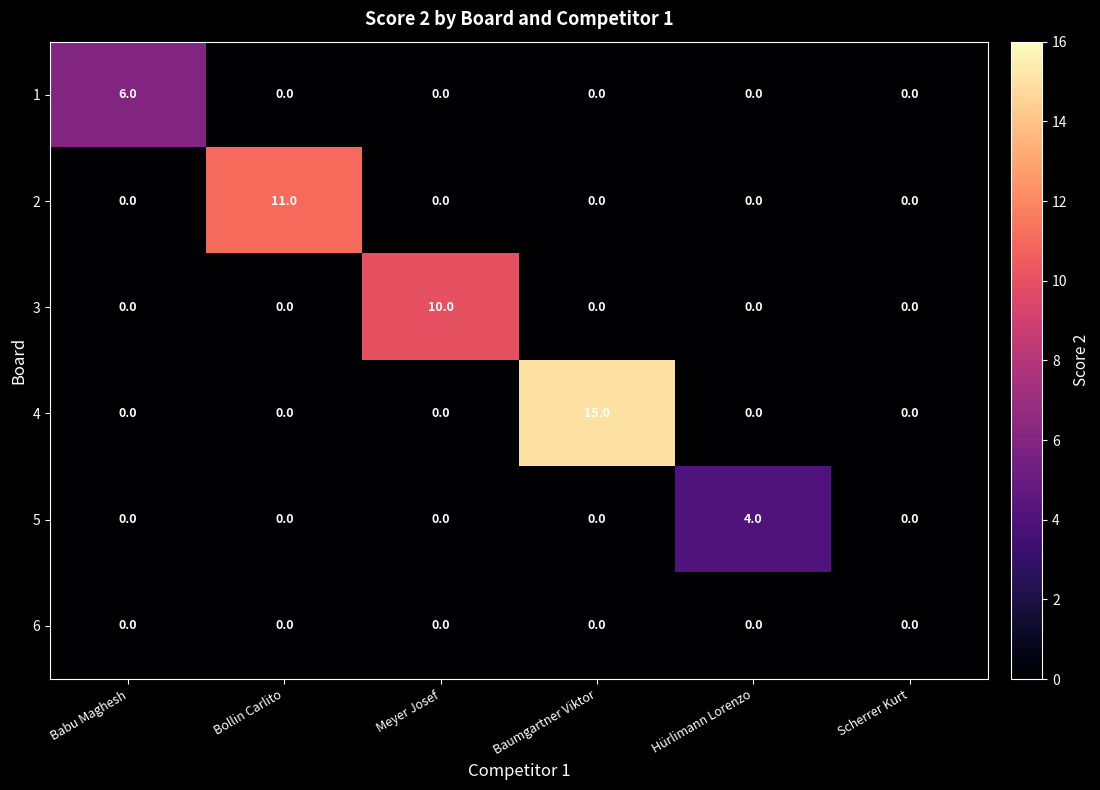

Rank the series by their maximum value, from highest to lowest.

4, 2, 3, 1, 5, 6